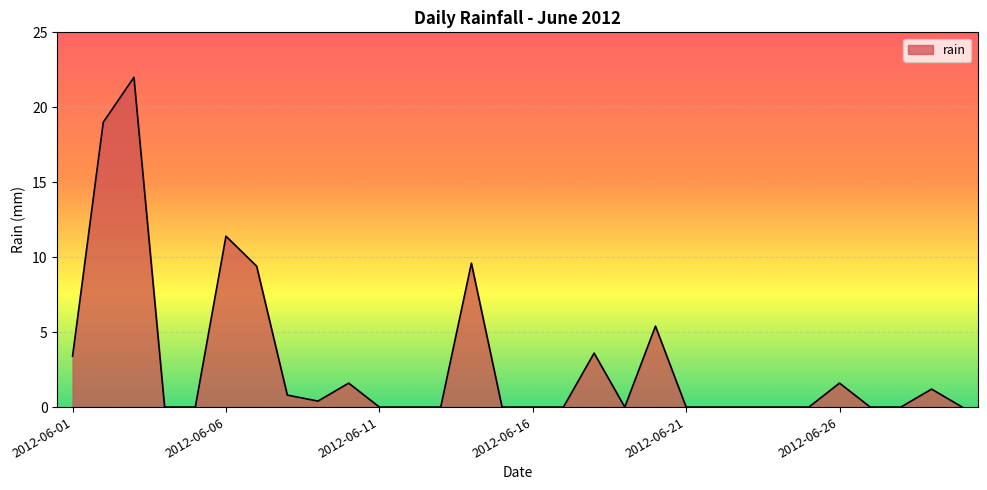

What is the maximum value shown in the chart?

22.0